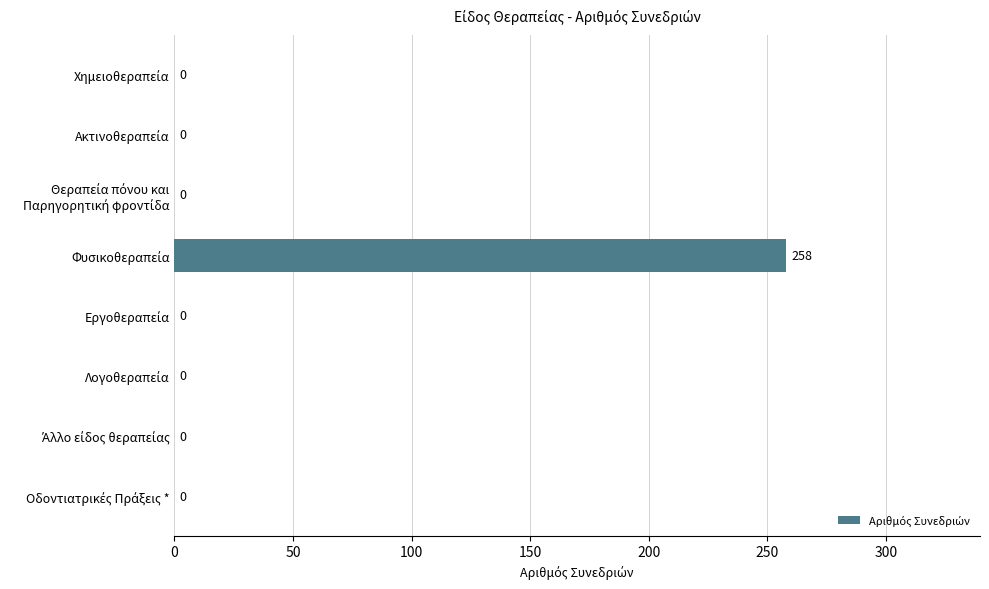

What is the sum of all values?

258